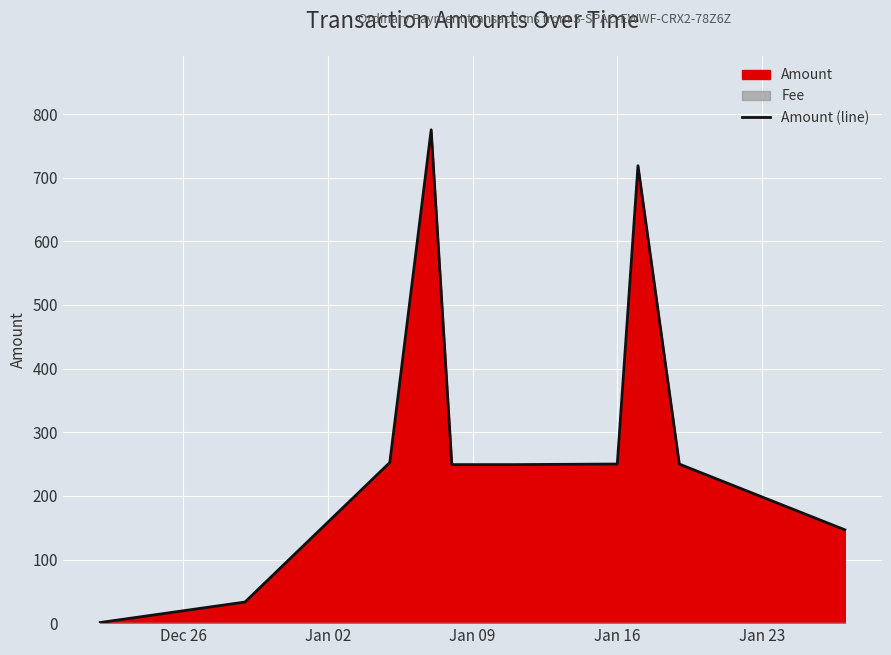

What is the highest value of the Amount (line) series?

775.3